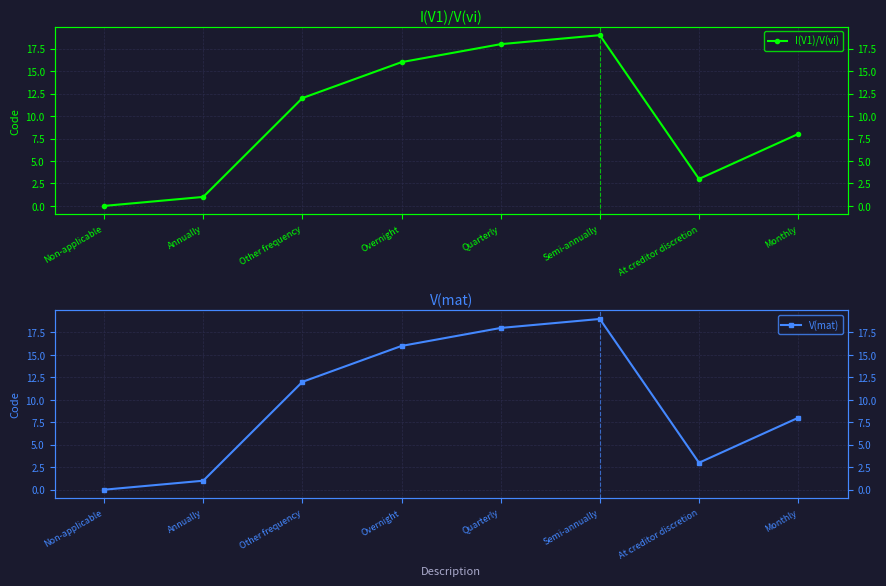

What is the difference between the maximum and second lowest values in the V(mat) series?

18